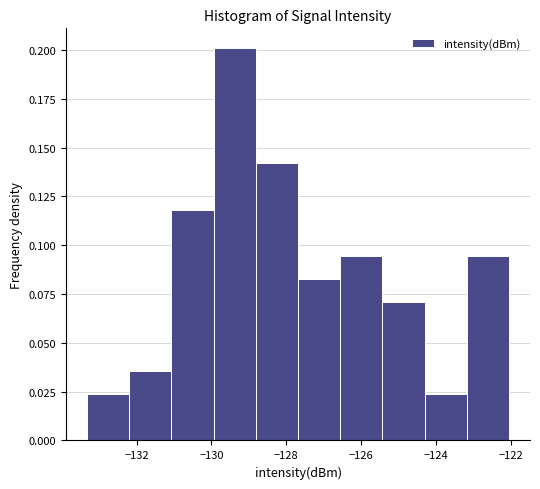

Over which range of the x-axis is the bar tallest?

-130.0 to -128.8